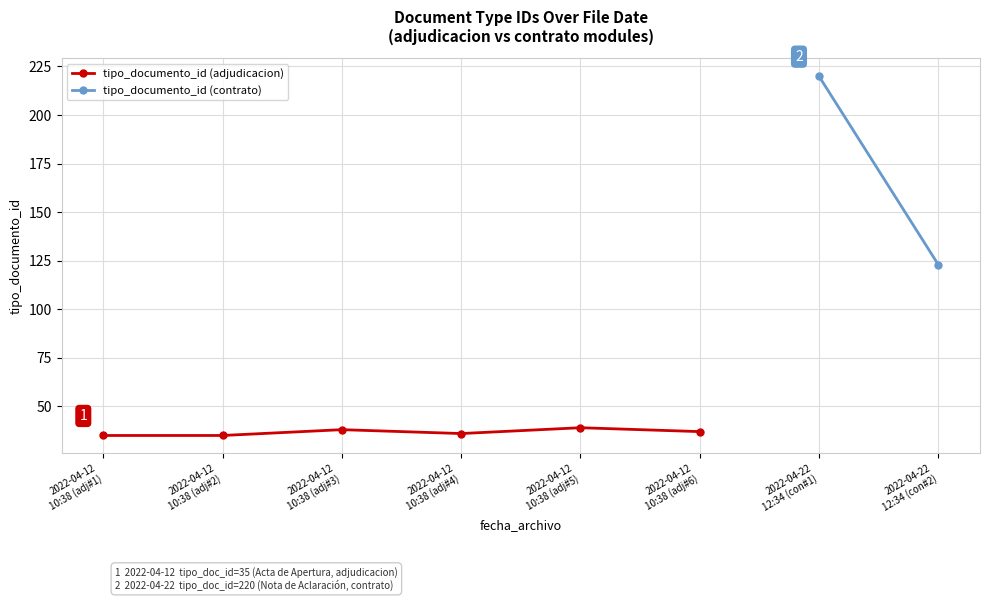

Which has a higher value, 2022-04-12
10:38 (adj#5) or 2022-04-12
10:38 (adj#3)?

2022-04-12
10:38 (adj#5)